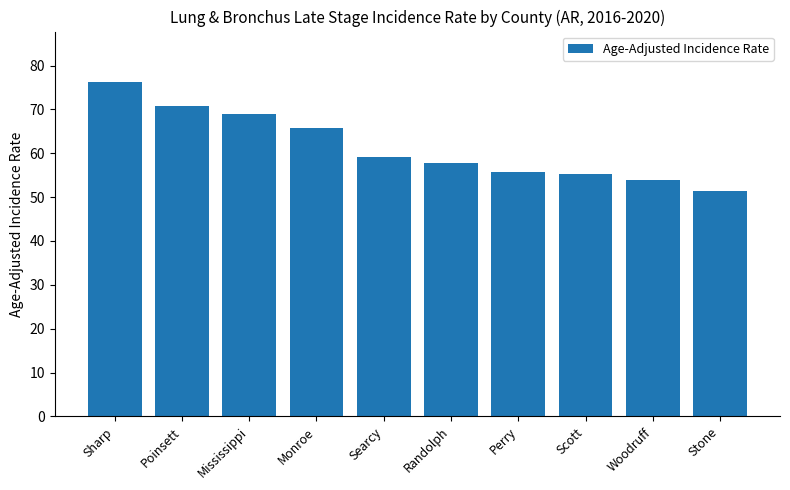

What is the label of the 9th bar from the left?

Woodruff